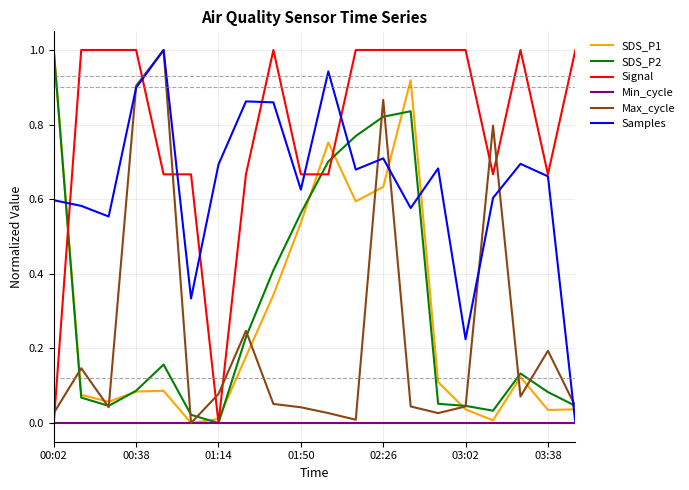

What is the greatest value displayed?

1.0